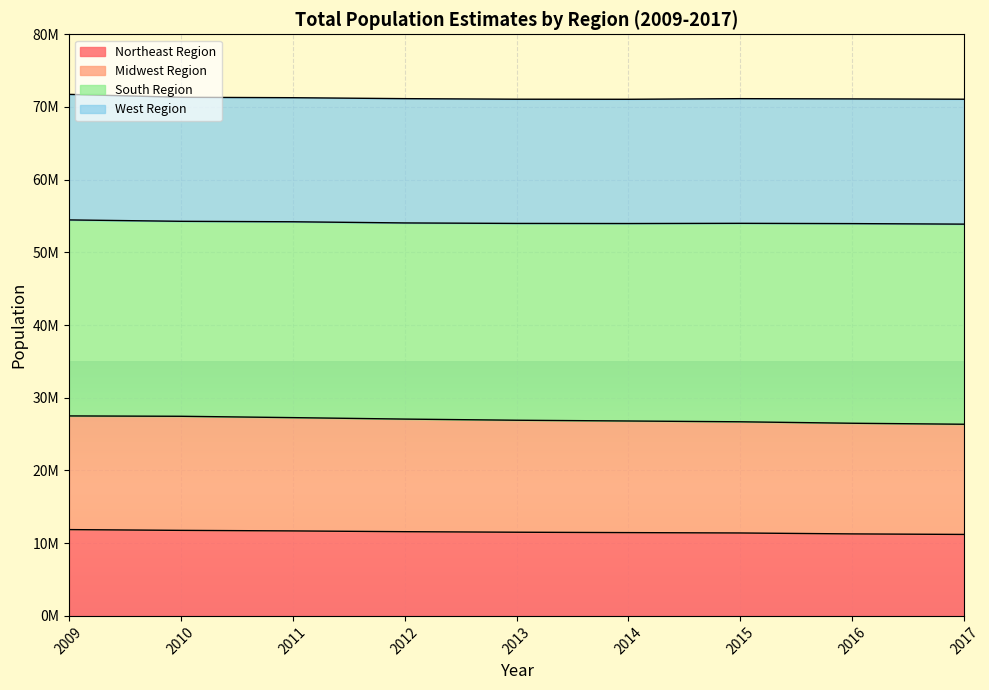

At which label does Midwest Region reach its peak?

2009